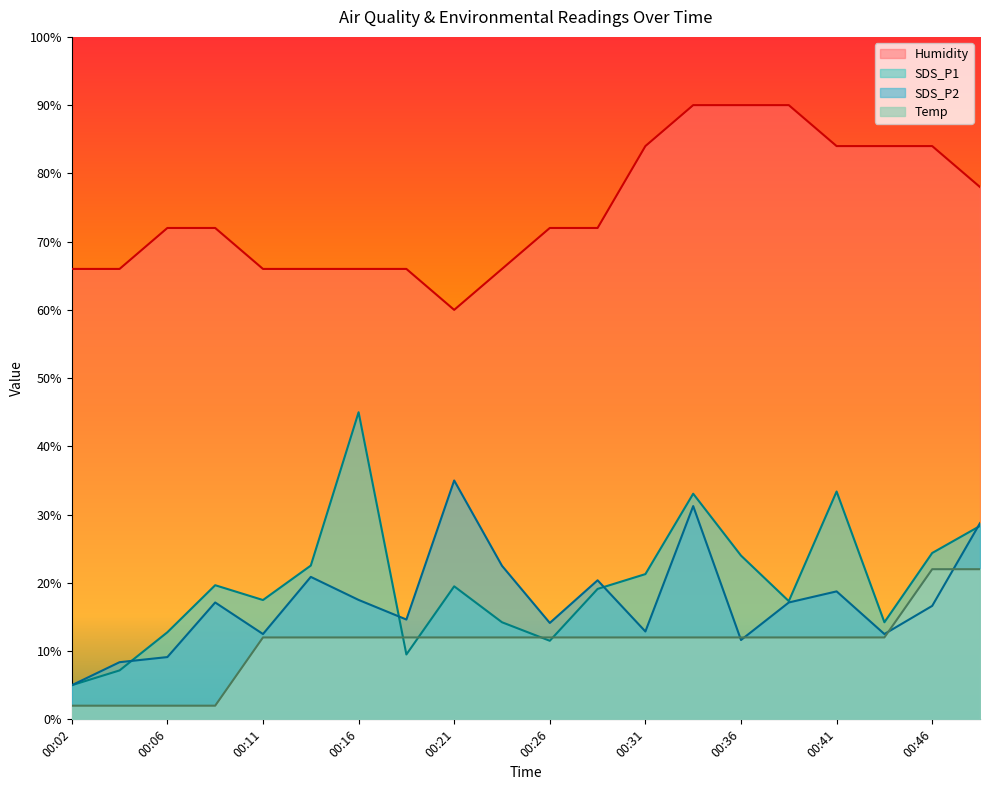

At which label does Humidity first exceed 71?

00:06